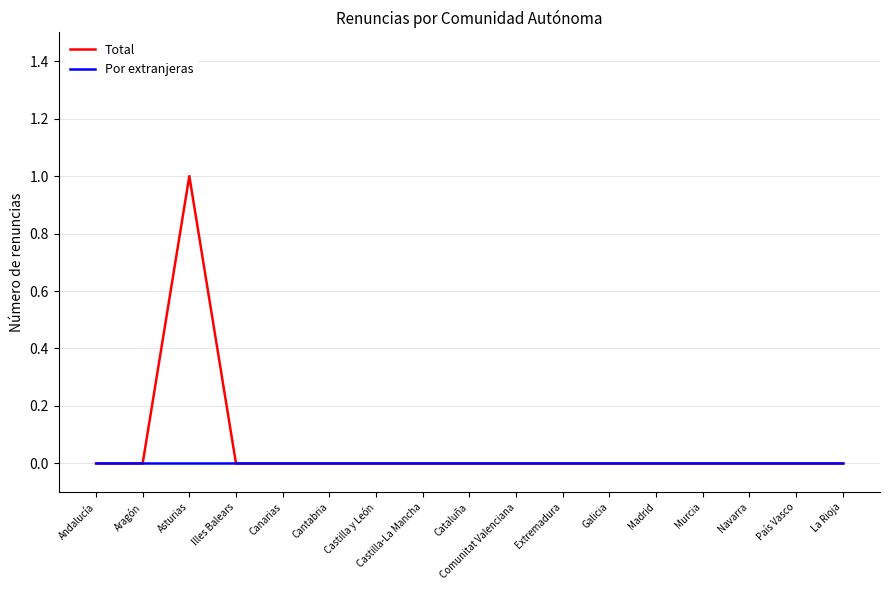

Reading right to left, what are all the values shown in this chart?

Total: La Rioja=0	País Vasco=0	Navarra=0	Murcia=0	Madrid=0	Galicia=0	Extremadura=0	Comunitat Valenciana=0	Cataluña=0	Castilla-La Mancha=0	Castilla y León=0	Cantabria=0	Canarias=0	Illes Balears=0	Asturias=1	Aragón=0	Andalucía=0
Por extranjeras: La Rioja=0	País Vasco=0	Navarra=0	Murcia=0	Madrid=0	Galicia=0	Extremadura=0	Comunitat Valenciana=0	Cataluña=0	Castilla-La Mancha=0	Castilla y León=0	Cantabria=0	Canarias=0	Illes Balears=0	Asturias=0	Aragón=0	Andalucía=0